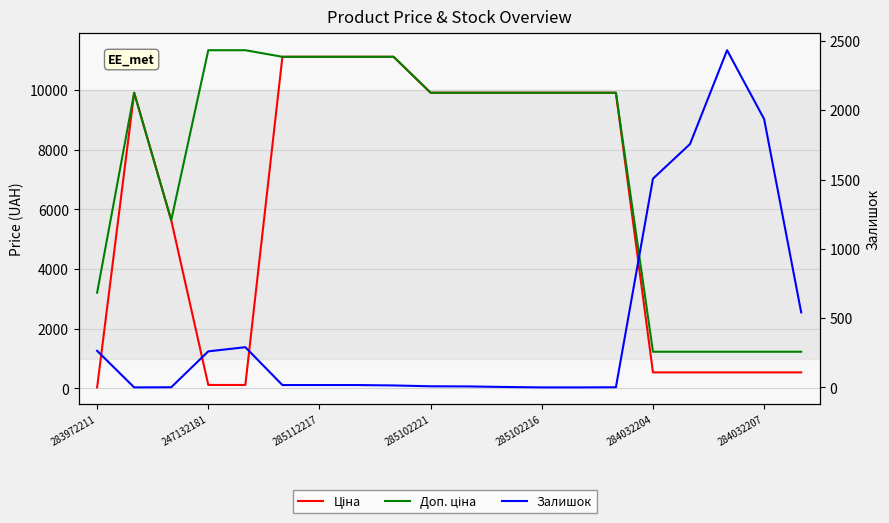

What is the difference between the maximum and minimum values in the Доп. ціна series?

10106.8